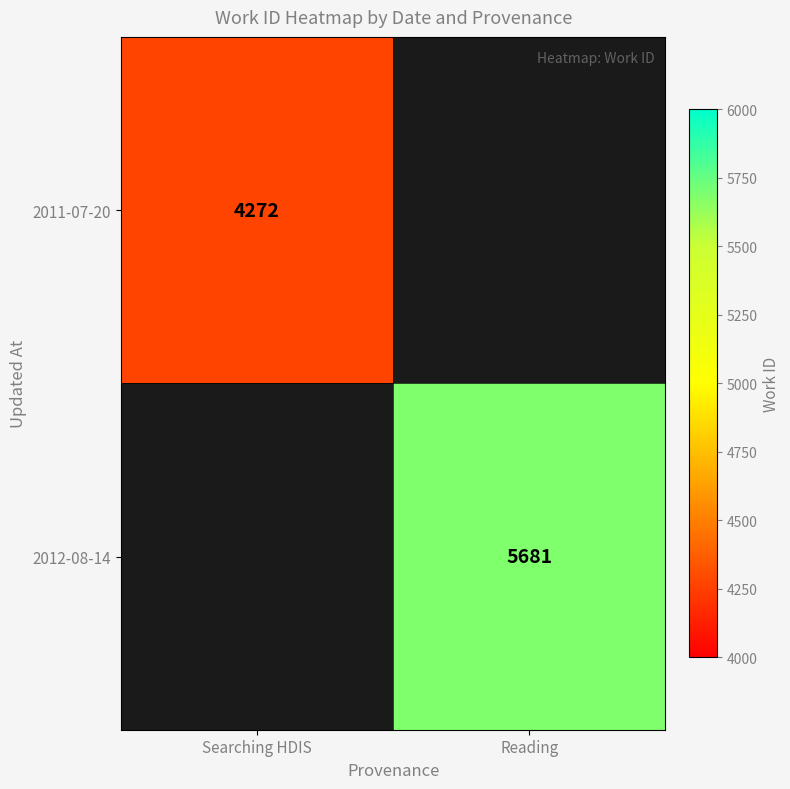

True or false: 2012-08-14 has a value of 5681 at Reading.

True